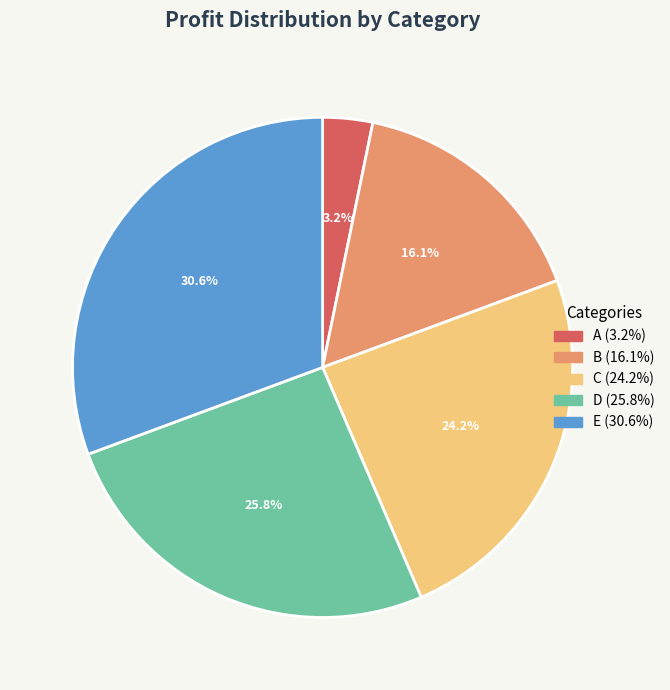

To the nearest percent, what portion does D represent?

26%